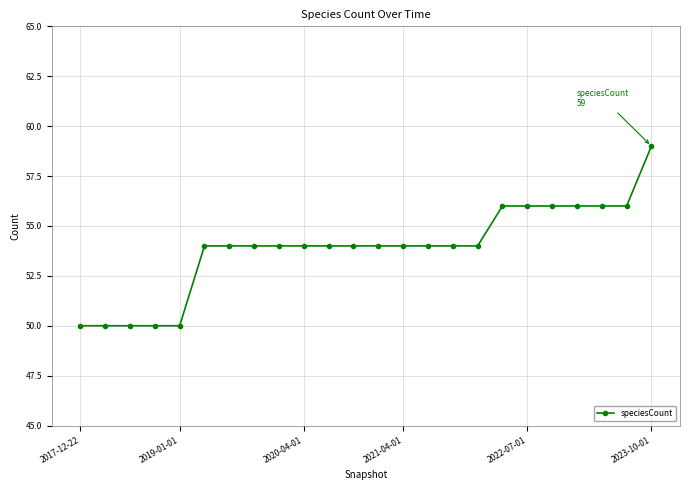

Reading left to right, list all the values displayed in this chart.

50	50	50	50	50	54	54	54	54	54	54	54	54	54	54	54	54	56	56	56	56	56	56	59